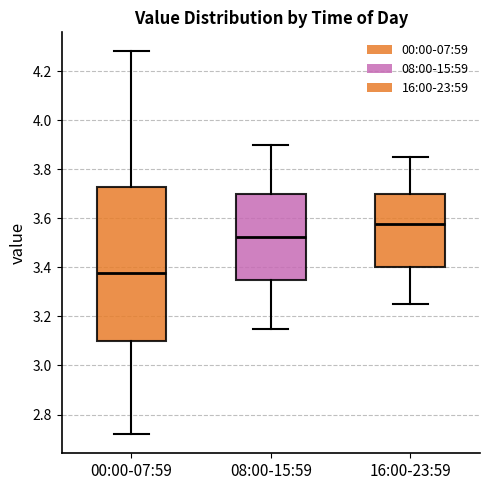

Which box is the tallest, from its lower edge to its upper edge?

00:00-07:59